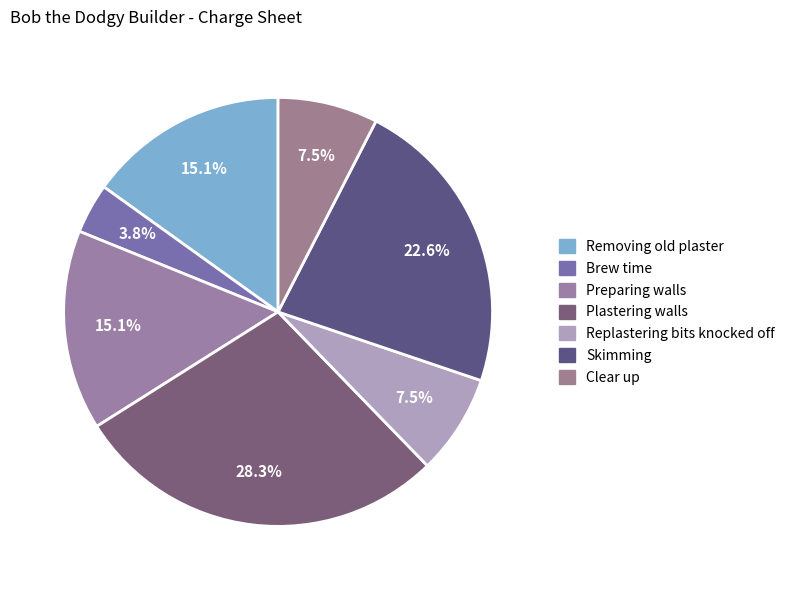

To the nearest percent, what is the average slice percentage?

14%